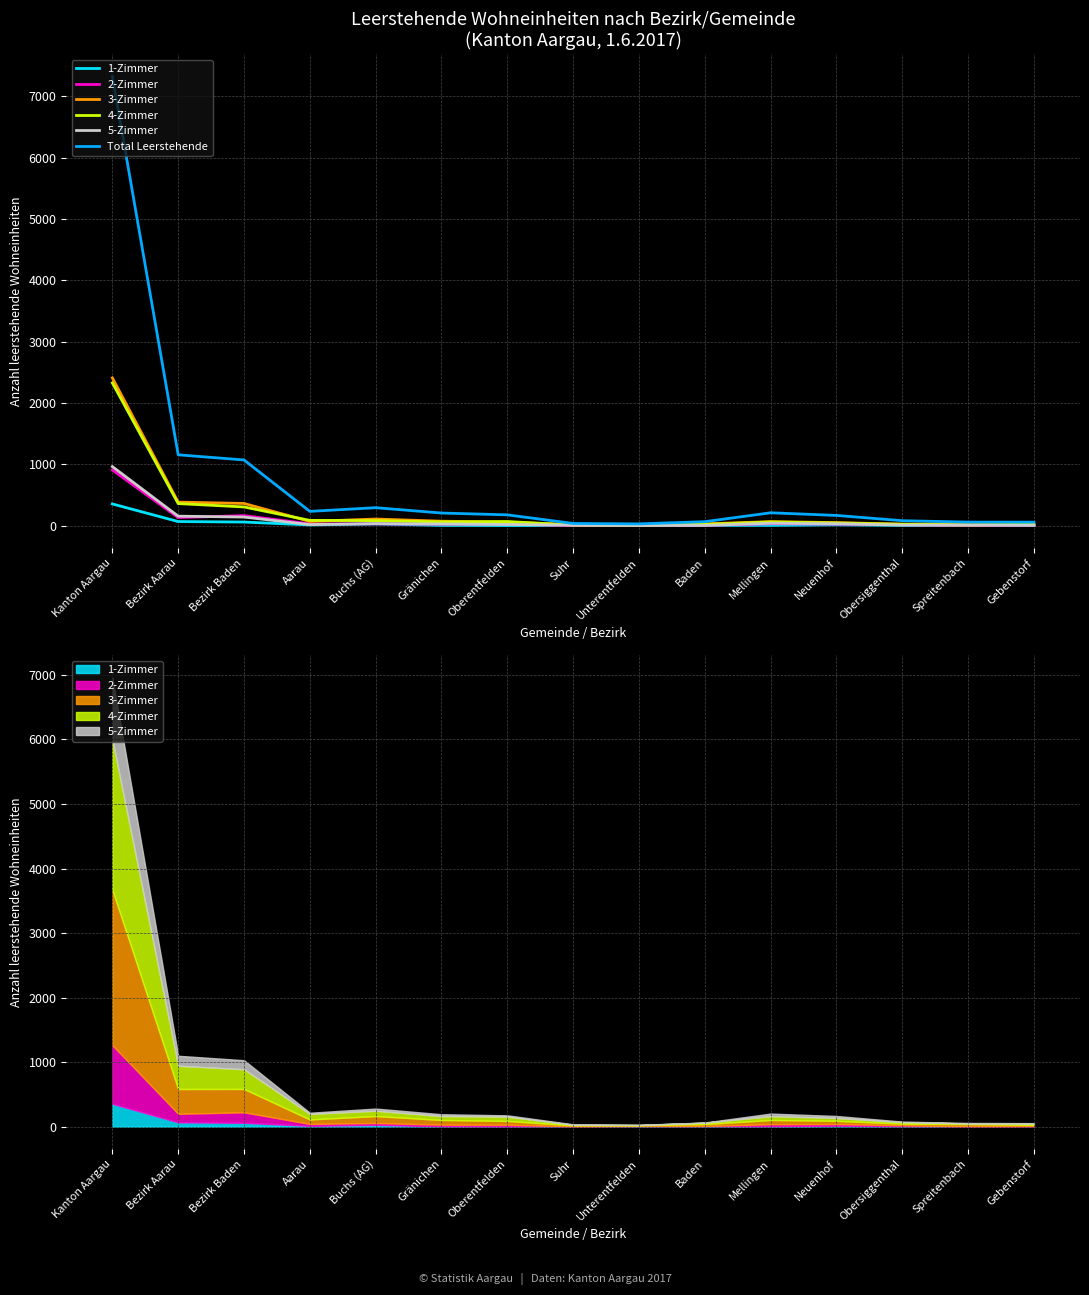

What is the label of the 5th point from the right?

Mellingen